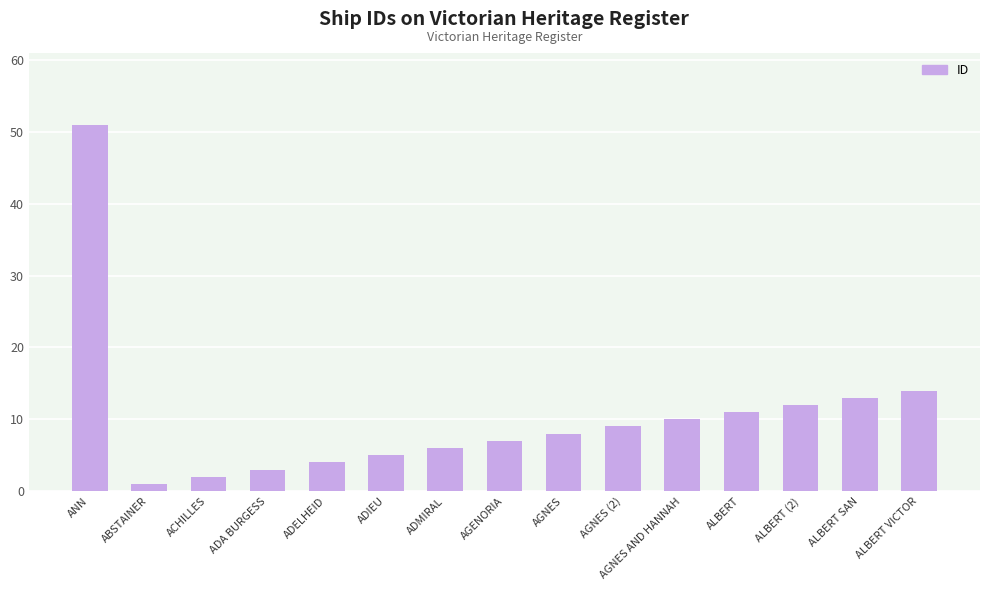

Reading left to right, list all the values displayed in this chart.

ANN=51	ABSTAINER=1	ACHILLES=2	ADA BURGESS=3	ADELHEID=4	ADIEU=5	ADMIRAL=6	AGENORIA=7	AGNES=8	AGNES (2)=9	AGNES AND HANNAH=10	ALBERT=11	ALBERT (2)=12	ALBERT SAN=13	ALBERT VICTOR=14